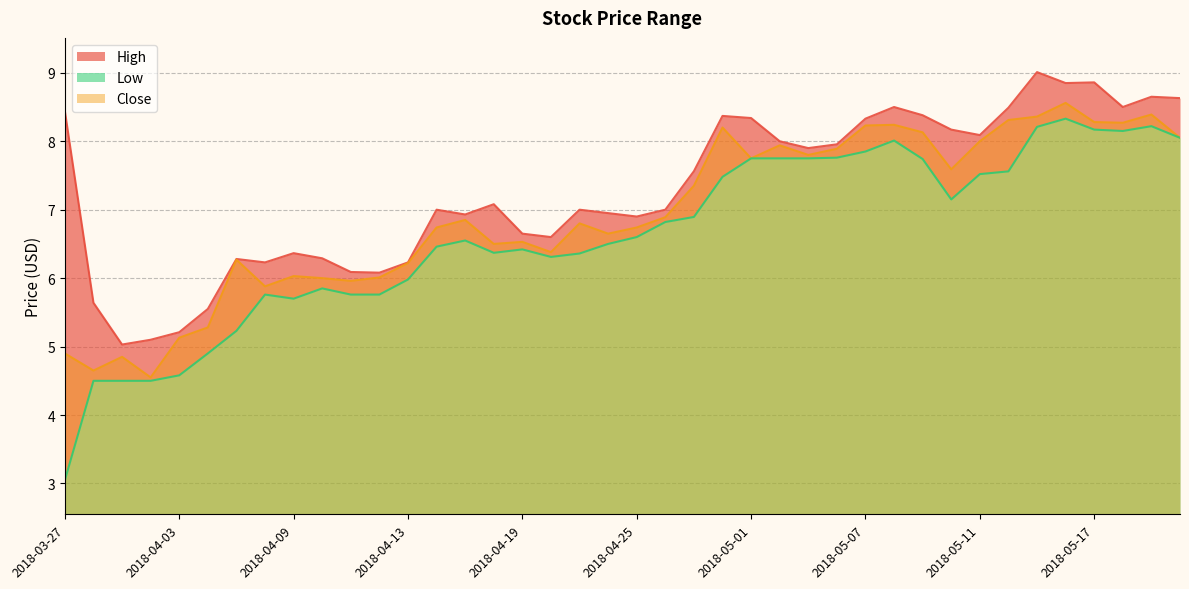

Reading right to left, list all the values displayed in this chart.

High: 2018-05-22=8.6	2018-05-21=8.6	2018-05-18=8.5	2018-05-17=8.9	2018-05-16=8.9	2018-05-15=9.0	2018-05-14=8.5	2018-05-11=8.1	2018-05-10=8.2	2018-05-09=8.4	2018-05-08=8.5	2018-05-07=8.3	2018-05-04=8.0	2018-05-03=7.9	2018-05-02=8.0	2018-05-01=8.3	2018-04-30=8.4	2018-04-27=7.6	2018-04-26=7.0	2018-04-25=6.9	2018-04-24=6.9	2018-04-23=7.0	2018-04-20=6.6	2018-04-19=6.7	2018-04-18=7.1	2018-04-17=6.9	2018-04-16=7.0	2018-04-13=6.2	2018-04-12=6.1	2018-04-11=6.1	2018-04-10=6.3	2018-04-09=6.4	2018-04-06=6.2	2018-04-05=6.3	2018-04-04=5.6	2018-04-03=5.2	2018-04-02=5.1	2018-03-29=5.0	2018-03-28=5.6	2018-03-27=8.4
Low: 2018-05-22=8.1	2018-05-21=8.2	2018-05-18=8.1	2018-05-17=8.2	2018-05-16=8.3	2018-05-15=8.2	2018-05-14=7.6	2018-05-11=7.5	2018-05-10=7.2	2018-05-09=7.7	2018-05-08=8.0	2018-05-07=7.8	2018-05-04=7.8	2018-05-03=7.8	2018-05-02=7.8	2018-05-01=7.8	2018-04-30=7.5	2018-04-27=6.9	2018-04-26=6.8	2018-04-25=6.6	2018-04-24=6.5	2018-04-23=6.4	2018-04-20=6.3	2018-04-19=6.4	2018-04-18=6.4	2018-04-17=6.6	2018-04-16=6.5	2018-04-13=6.0	2018-04-12=5.8	2018-04-11=5.8	2018-04-10=5.8	2018-04-09=5.7	2018-04-06=5.8	2018-04-05=5.2	2018-04-04=4.9	2018-04-03=4.6	2018-04-02=4.5	2018-03-29=4.5	2018-03-28=4.5	2018-03-27=3.0
Close: 2018-05-22=8.1	2018-05-21=8.4	2018-05-18=8.3	2018-05-17=8.3	2018-05-16=8.6	2018-05-15=8.4	2018-05-14=8.3	2018-05-11=8.0	2018-05-10=7.6	2018-05-09=8.1	2018-05-08=8.2	2018-05-07=8.2	2018-05-04=7.9	2018-05-03=7.8	2018-05-02=7.9	2018-05-01=7.8	2018-04-30=8.2	2018-04-27=7.3	2018-04-26=6.9	2018-04-25=6.7	2018-04-24=6.7	2018-04-23=6.8	2018-04-20=6.4	2018-04-19=6.5	2018-04-18=6.5	2018-04-17=6.8	2018-04-16=6.7	2018-04-13=6.2	2018-04-12=6.0	2018-04-11=6.0	2018-04-10=6.0	2018-04-09=6.0	2018-04-06=5.9	2018-04-05=6.3	2018-04-04=5.3	2018-04-03=5.1	2018-04-02=4.6	2018-03-29=4.8	2018-03-28=4.7	2018-03-27=4.9